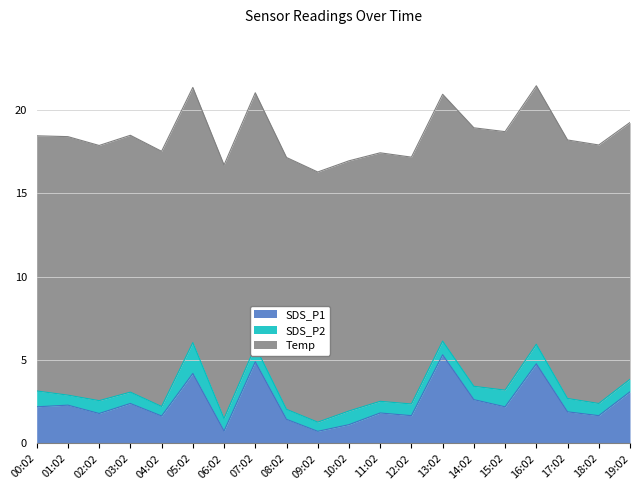

What is the average value of the SDS_P2 series?

0.8